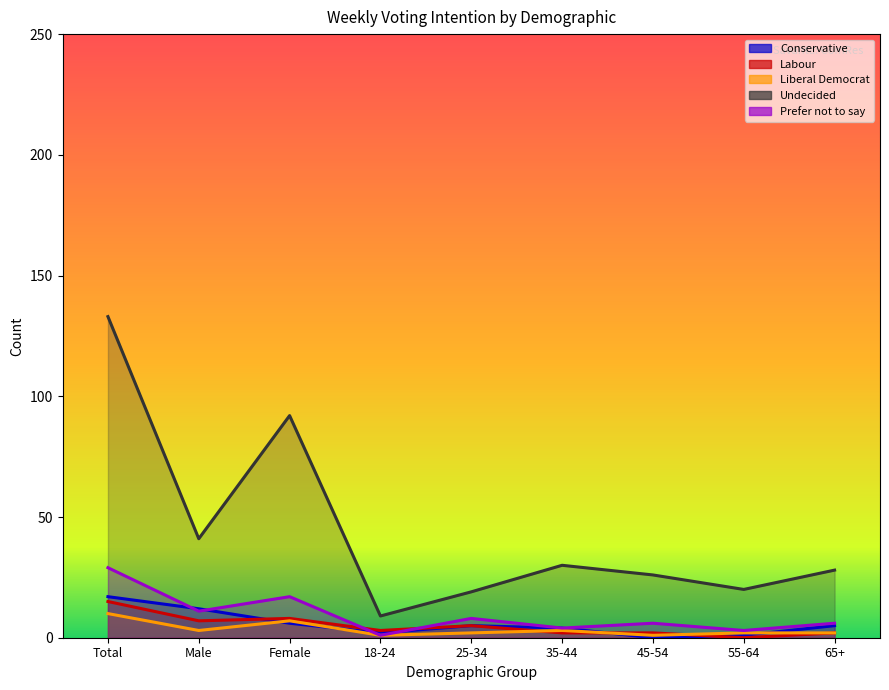

What is the value of the Liberal Democrat point at the 7th from the left?

1